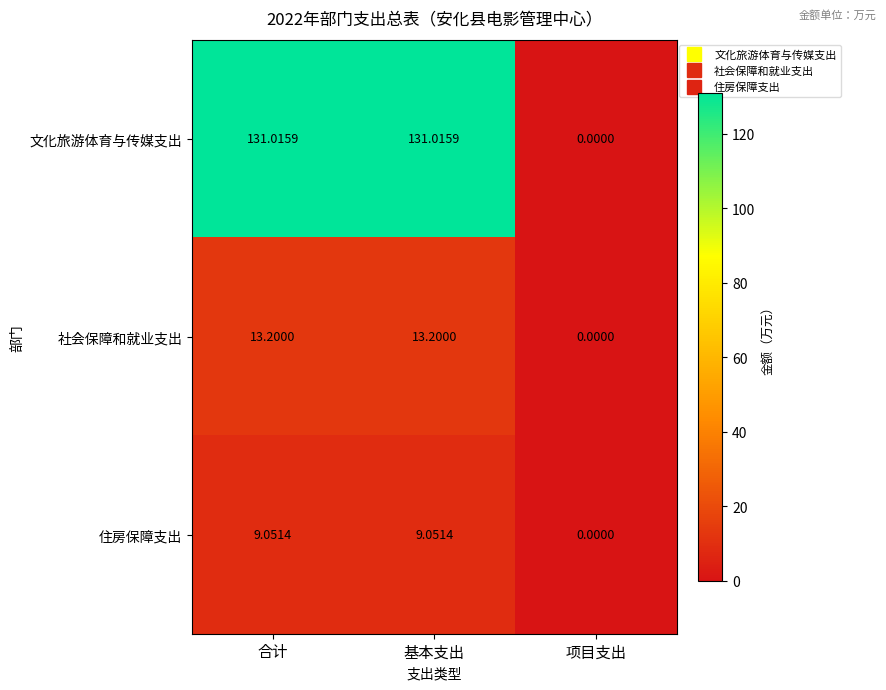

At which label does 文化旅游体育与传媒支出 first exceed 131?

合计